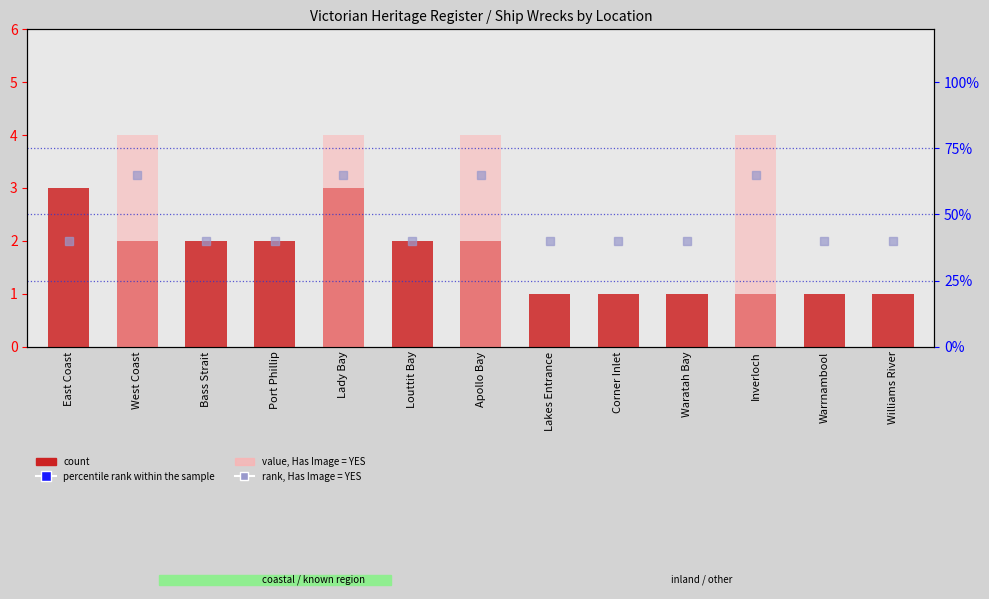

Are the bars horizontal?

No